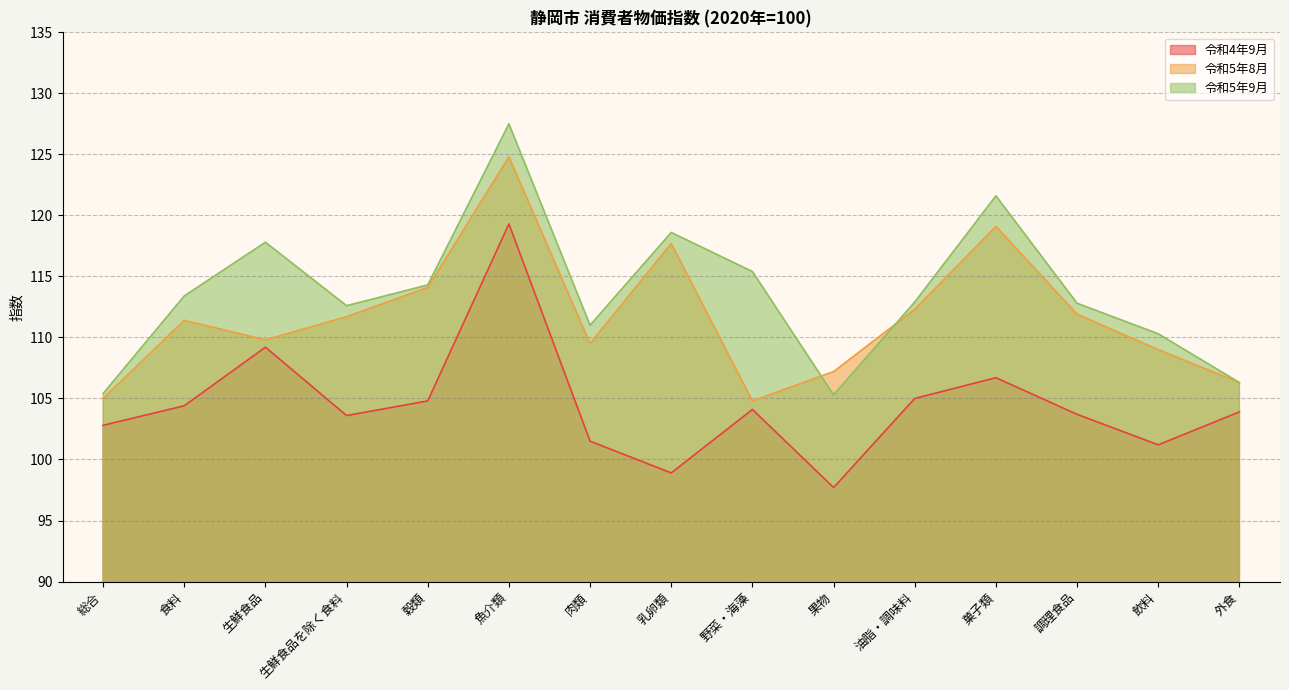

In 令和4年9月, how many points are lower than both neighbors (excluding endpoints)?

4